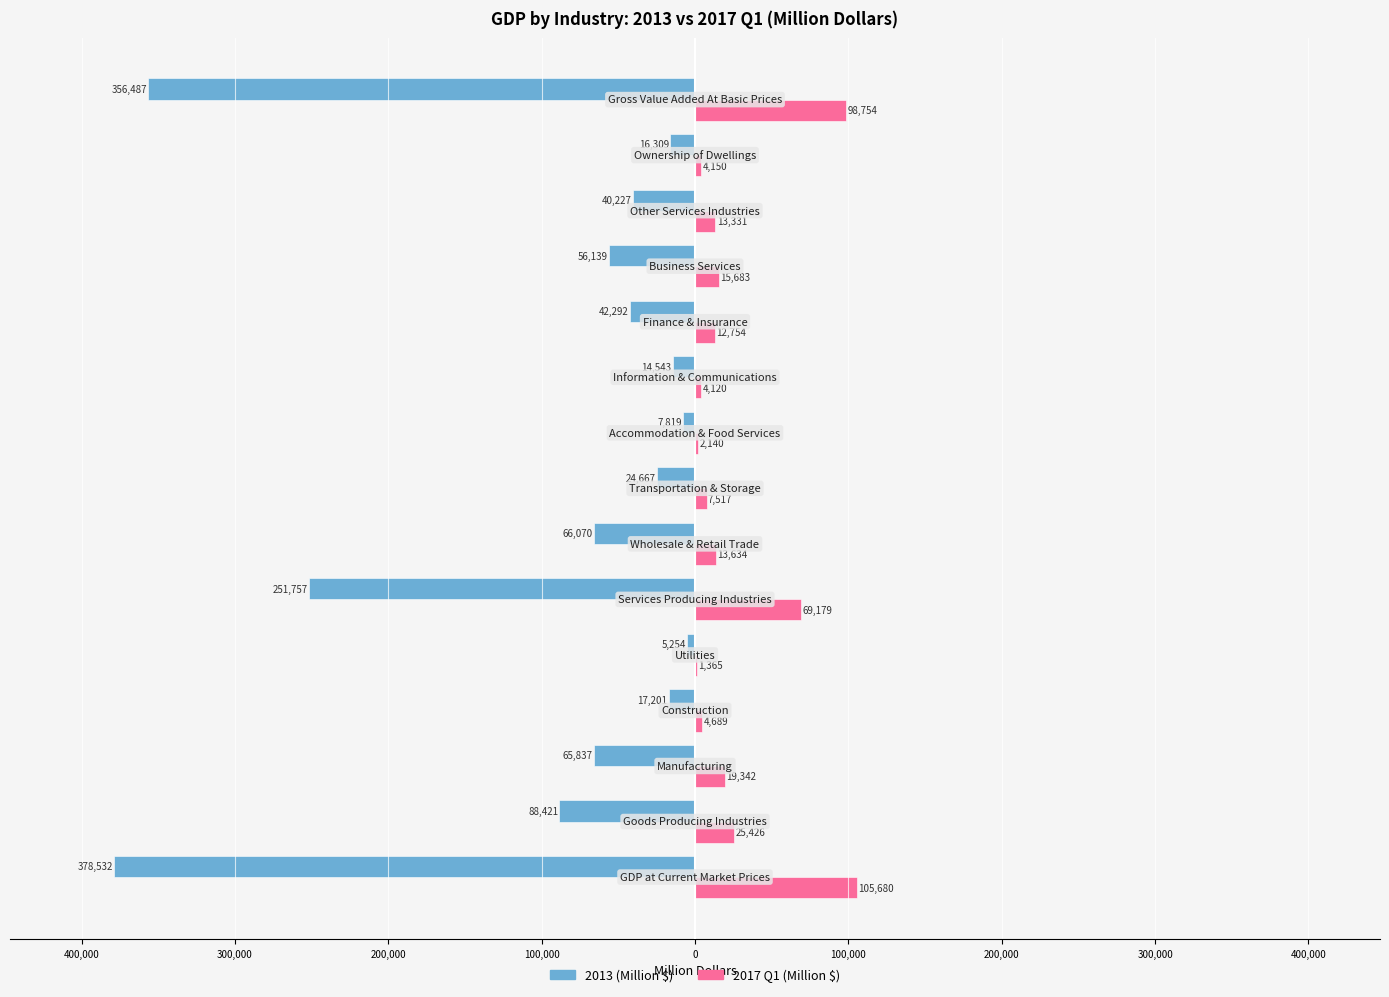

Reading left to right, extract all data points from this chart.

2013 (Million $): -378531.6	-88420.9	-65837.0	-17201.0	-5253.5	-251757.3	-66070.1	-24666.9	-7818.6	-14543.4	-42292.2	-56139.2	-40226.9	-16308.8	-356487.0
2017 Q1 (Million $): 105679.5	25425.6	19341.6	4689.2	1365.3	69179.0	13633.9	7516.6	2139.9	4120.0	12754.5	15683.4	13330.7	4149.8	98754.4